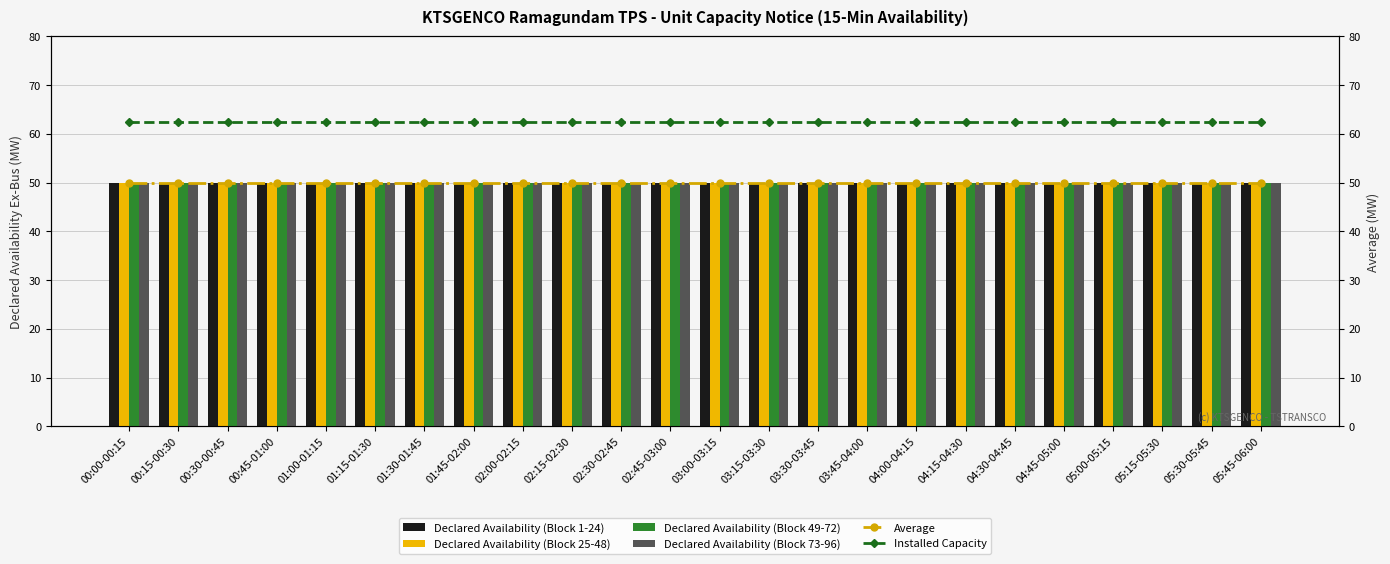

What is the difference between the highest and lowest values at 03:45-04:00?

12.5